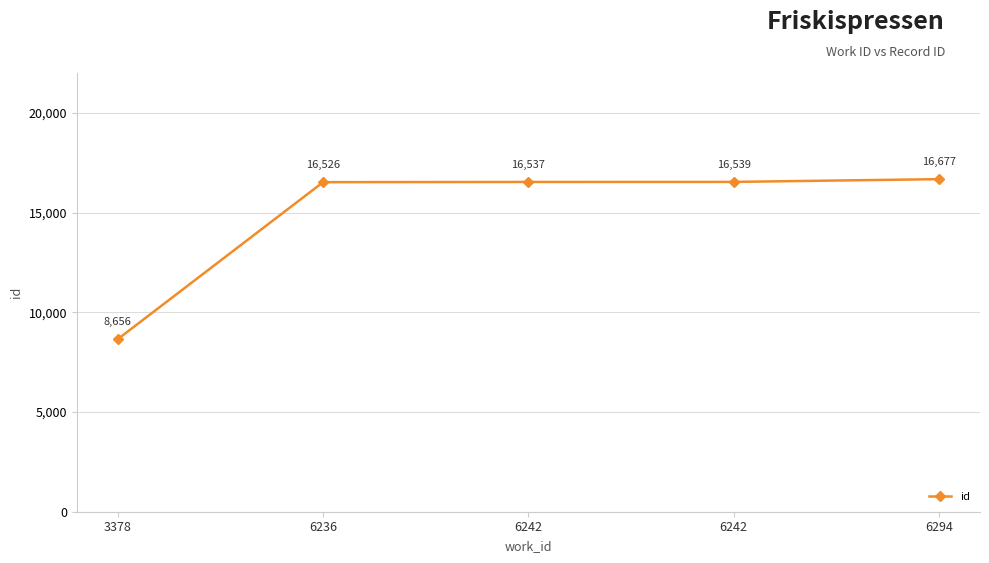

How many categories are shown in the chart?

5